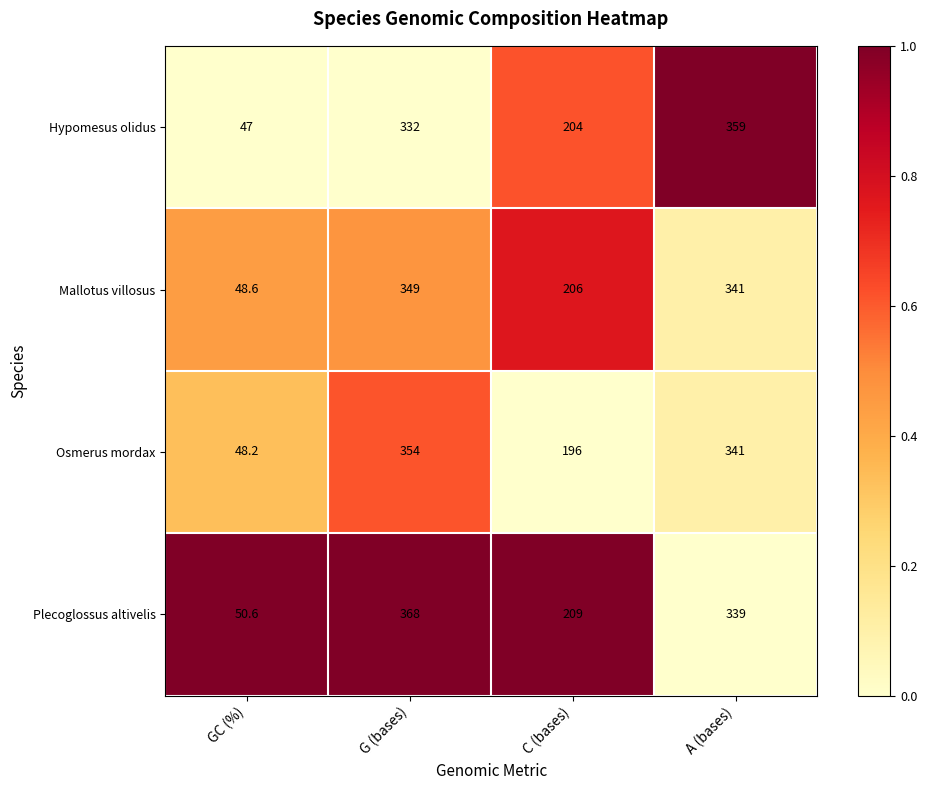

Rank the series at GC (%) from highest to lowest value.

Plecoglossus altivelis, Mallotus villosus, Osmerus mordax, Hypomesus olidus